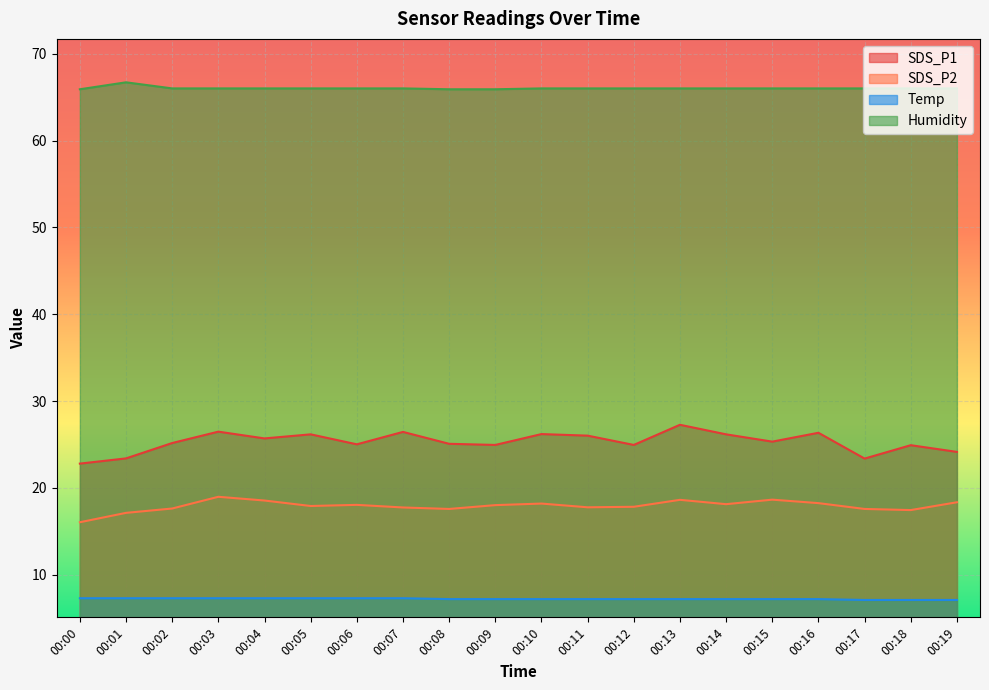

Reading left to right, list all the values displayed in this chart.

SDS_P1: 00:00=22.8	00:01=23.4	00:02=25.2	00:03=26.5	00:04=25.7	00:05=26.2	00:06=25.0	00:07=26.4	00:08=25.1	00:09=24.9	00:10=26.2	00:11=26.0	00:12=24.9	00:13=27.3	00:14=26.2	00:15=25.3	00:16=26.4	00:17=23.4	00:18=24.9	00:19=24.1
SDS_P2: 00:00=16.1	00:01=17.1	00:02=17.6	00:03=19.0	00:04=18.6	00:05=17.9	00:06=18.1	00:07=17.8	00:08=17.6	00:09=18.0	00:10=18.2	00:11=17.8	00:12=17.8	00:13=18.6	00:14=18.1	00:15=18.6	00:16=18.2	00:17=17.6	00:18=17.4	00:19=18.4
Temp: 00:00=7.3	00:01=7.3	00:02=7.3	00:03=7.3	00:04=7.3	00:05=7.3	00:06=7.3	00:07=7.3	00:08=7.2	00:09=7.2	00:10=7.2	00:11=7.2	00:12=7.2	00:13=7.2	00:14=7.2	00:15=7.2	00:16=7.2	00:17=7.1	00:18=7.1	00:19=7.1
Humidity: 00:00=65.9	00:01=66.7	00:02=66.0	00:03=66.0	00:04=66.0	00:05=66.0	00:06=66.0	00:07=66.0	00:08=65.9	00:09=65.9	00:10=66.0	00:11=66.0	00:12=66.0	00:13=66.0	00:14=66.0	00:15=66.0	00:16=66.0	00:17=66.0	00:18=66.0	00:19=66.0